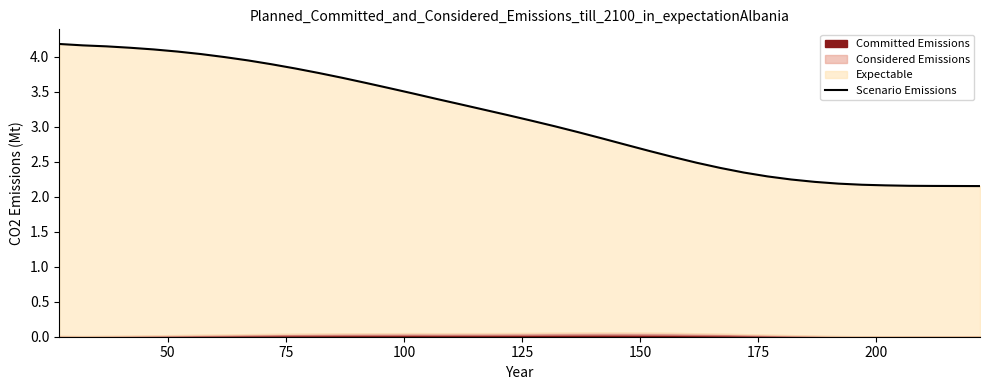

Reading left to right, what are all the values shown in this chart?

4.2	4.2	4.1	4.1	4.1	4.1	4.0	4.0	3.9	3.9	3.8	3.8	3.7	3.6	3.5	3.5	3.4	3.3	3.2	3.2	3.1	3.0	2.9	2.8	2.7	2.7	2.6	2.5	2.4	2.3	2.3	2.2	2.2	2.2	2.2	2.2	2.2	2.2	2.2	2.2